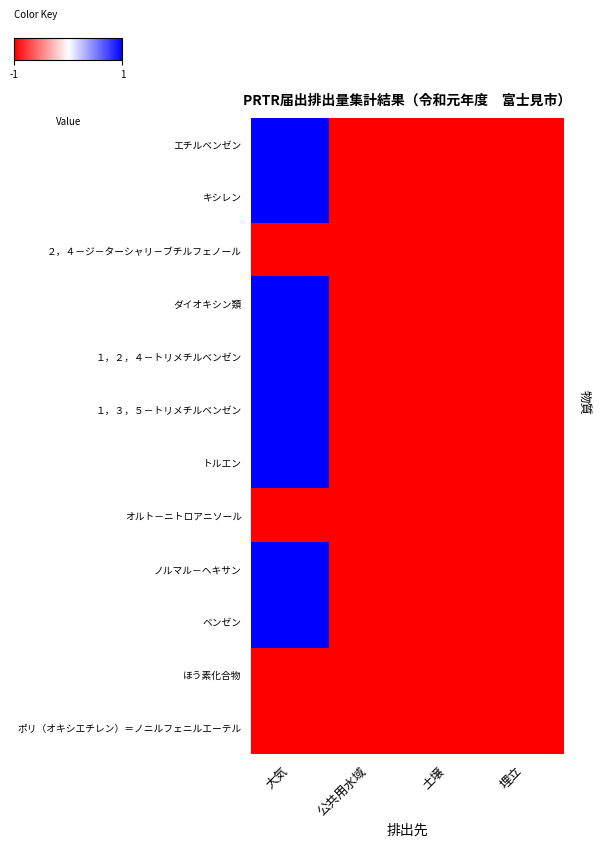

Reading right to left, list all the values displayed in this chart.

エチルベンゼン: 埋立=-1	土壌=-1	公共用水域=-1	大気=1
キシレン: 埋立=-1	土壌=-1	公共用水域=-1	大気=1
２，４－ジ－ターシャリ－ブチルフェノール: 埋立=-1	土壌=-1	公共用水域=-1	大気=-1
ダイオキシン類: 埋立=-1	土壌=-1	公共用水域=-1	大気=1
１，２，４－トリメチルベンゼン: 埋立=-1	土壌=-1	公共用水域=-1	大気=1
１，３，５－トリメチルベンゼン: 埋立=-1	土壌=-1	公共用水域=-1	大気=1
トルエン: 埋立=-1	土壌=-1	公共用水域=-1	大気=1
オルト－ニトロアニソール: 埋立=-1	土壌=-1	公共用水域=-1	大気=-1
ノルマル－ヘキサン: 埋立=-1	土壌=-1	公共用水域=-1	大気=1
ベンゼン: 埋立=-1	土壌=-1	公共用水域=-1	大気=1
ほう素化合物: 埋立=-1	土壌=-1	公共用水域=-1	大気=-1
ポリ（オキシエチレン）＝ノニルフェニルエーテル: 埋立=-1	土壌=-1	公共用水域=-1	大気=-1